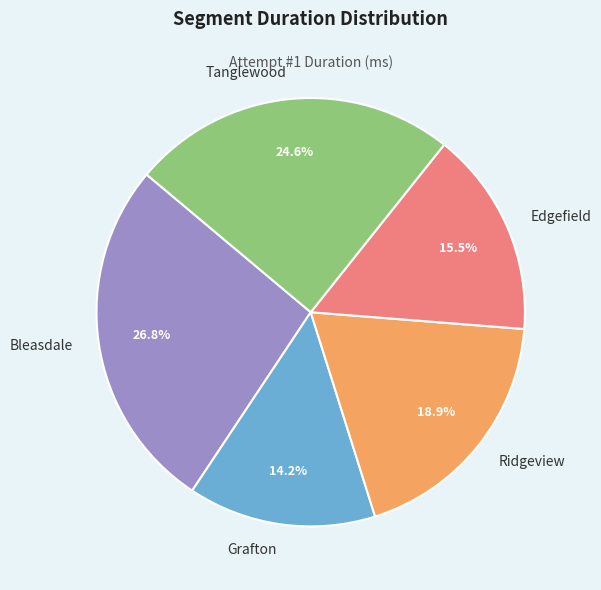

Rank the categories by value from lowest to highest.

Grafton, Edgefield, Ridgeview, Tanglewood, Bleasdale